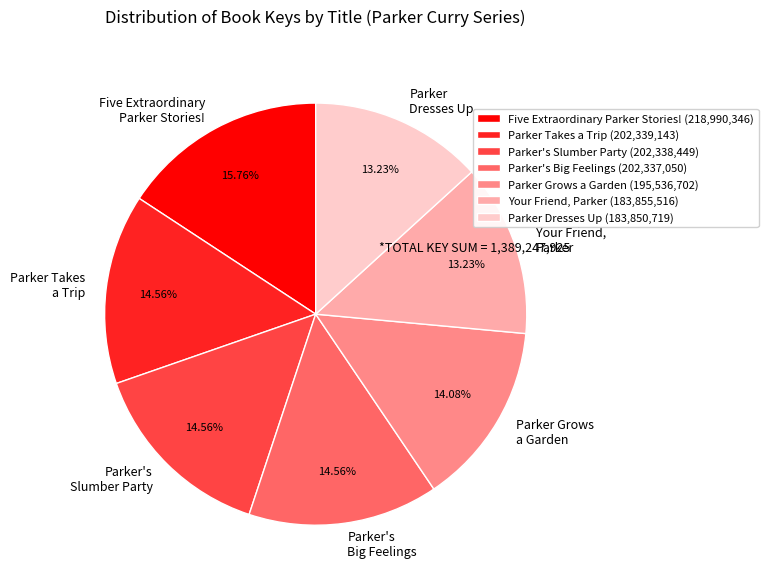

To the nearest percent, what percentage of the pie is Parker's Slumber Party?

15%